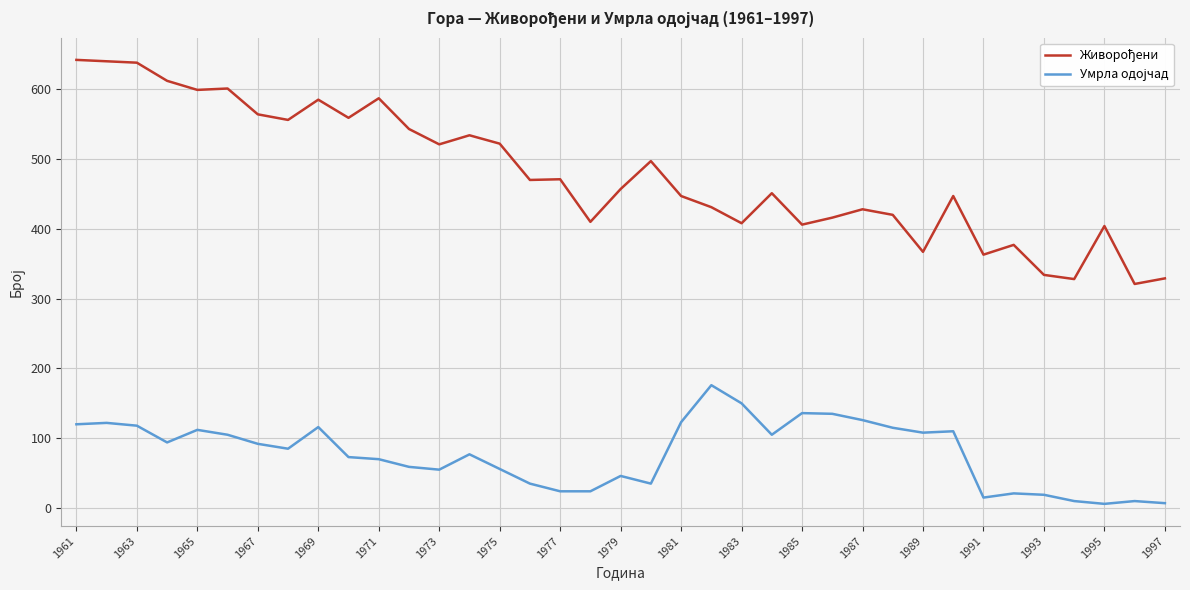

What is the greatest value displayed?

642